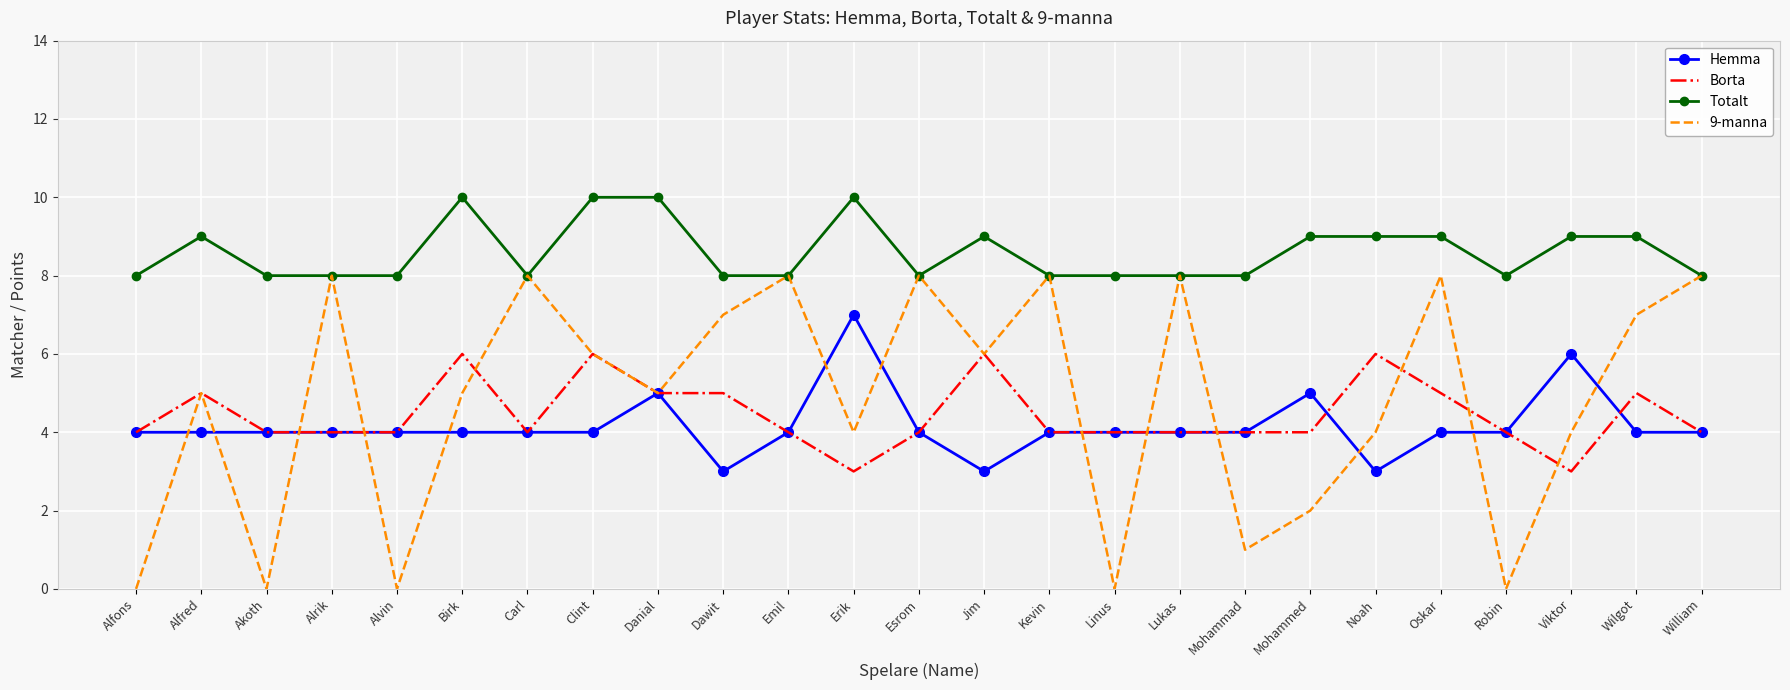

How many distinct data groups are displayed?

4